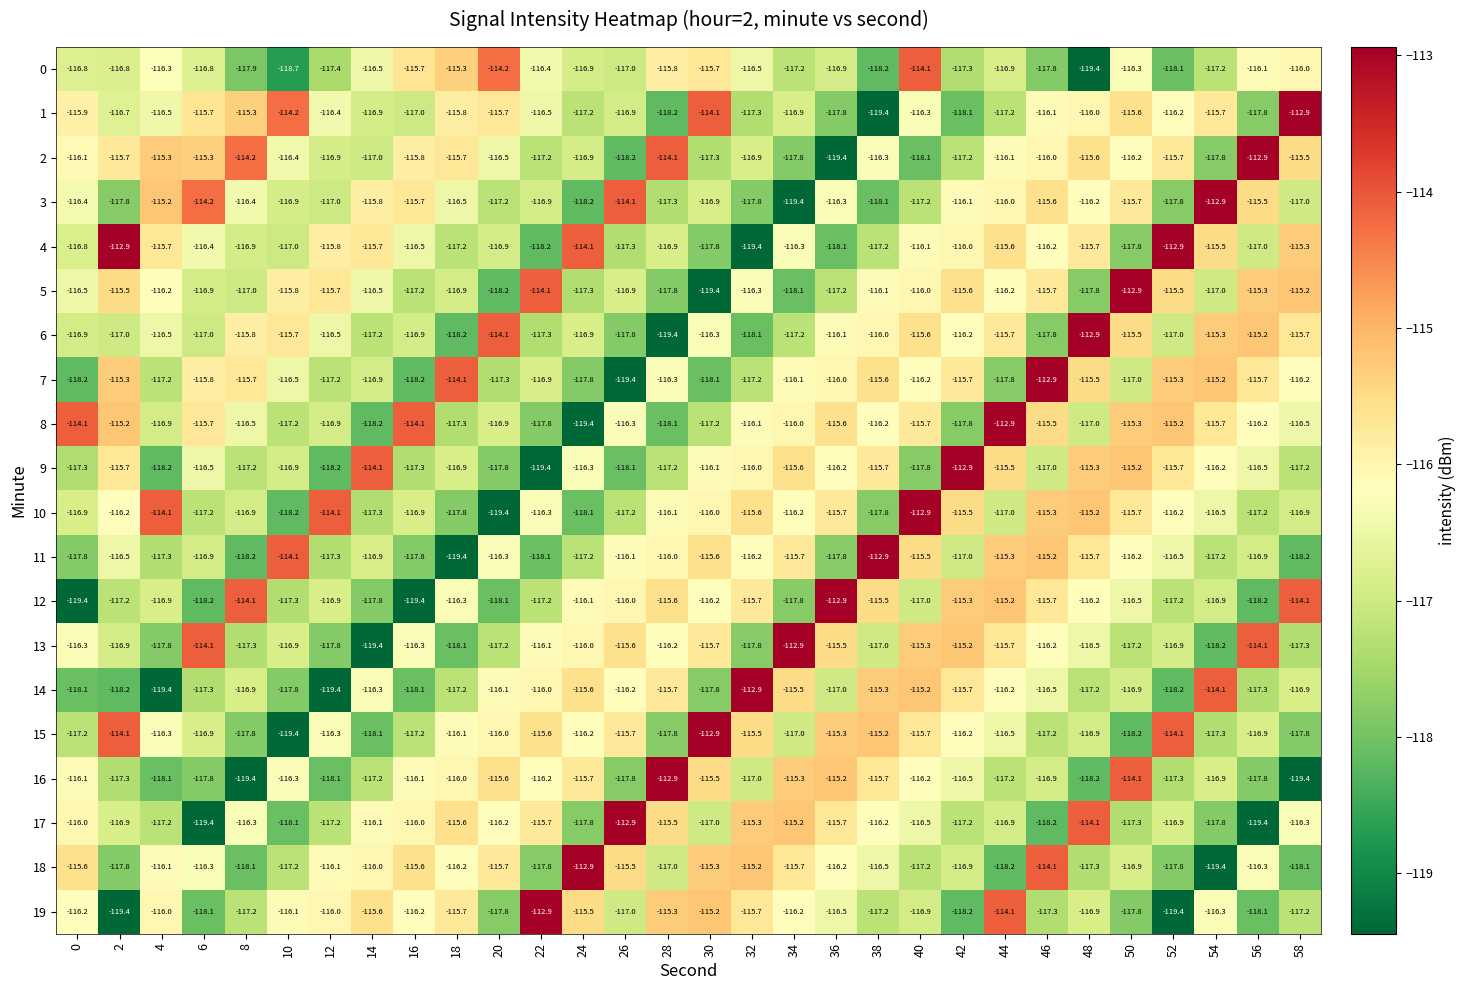

What is the average value of the 4 series?

-116.4